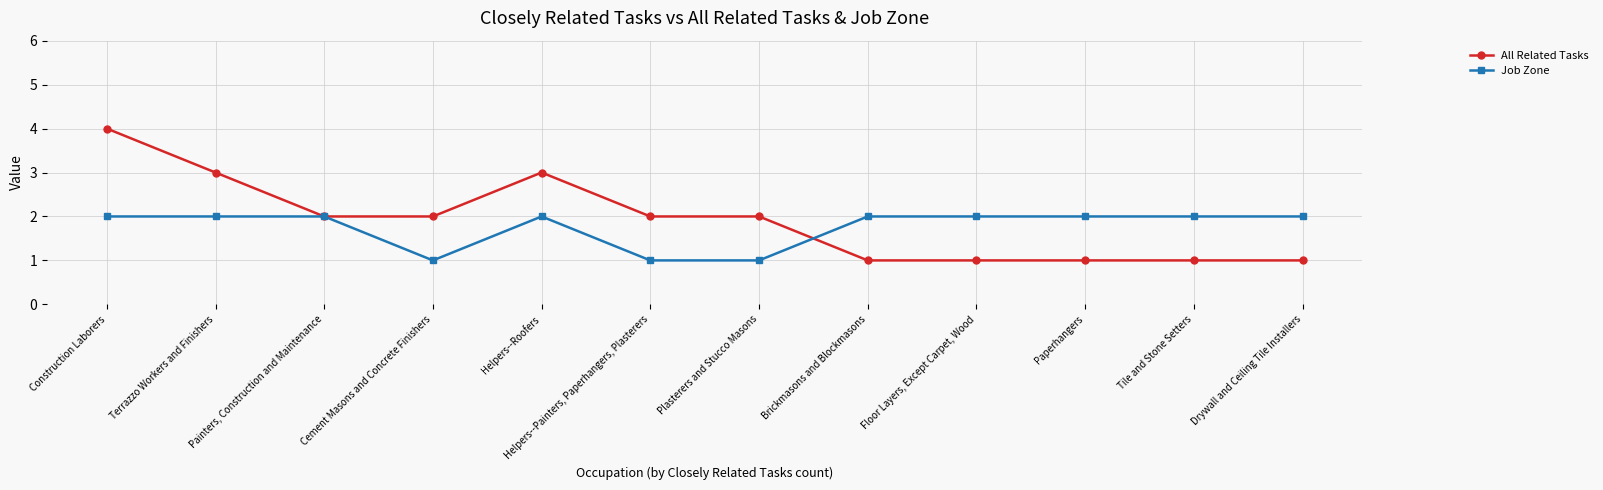

True or false: All Related Tasks has a value of 2 at Helpers--Painters, Paperhangers, Plasterers.

True